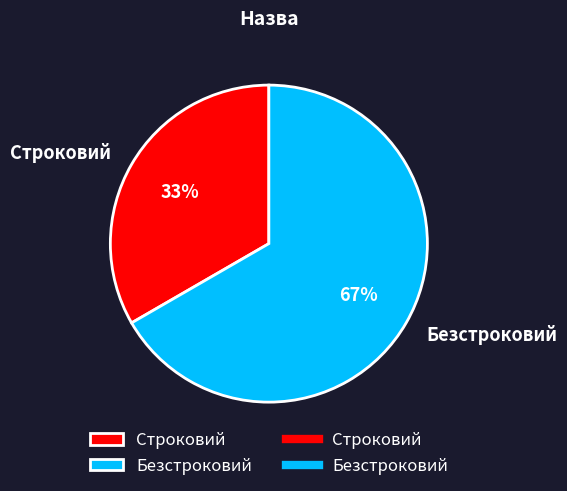

To the nearest percent, what percentage of the pie is Строковий?

33%